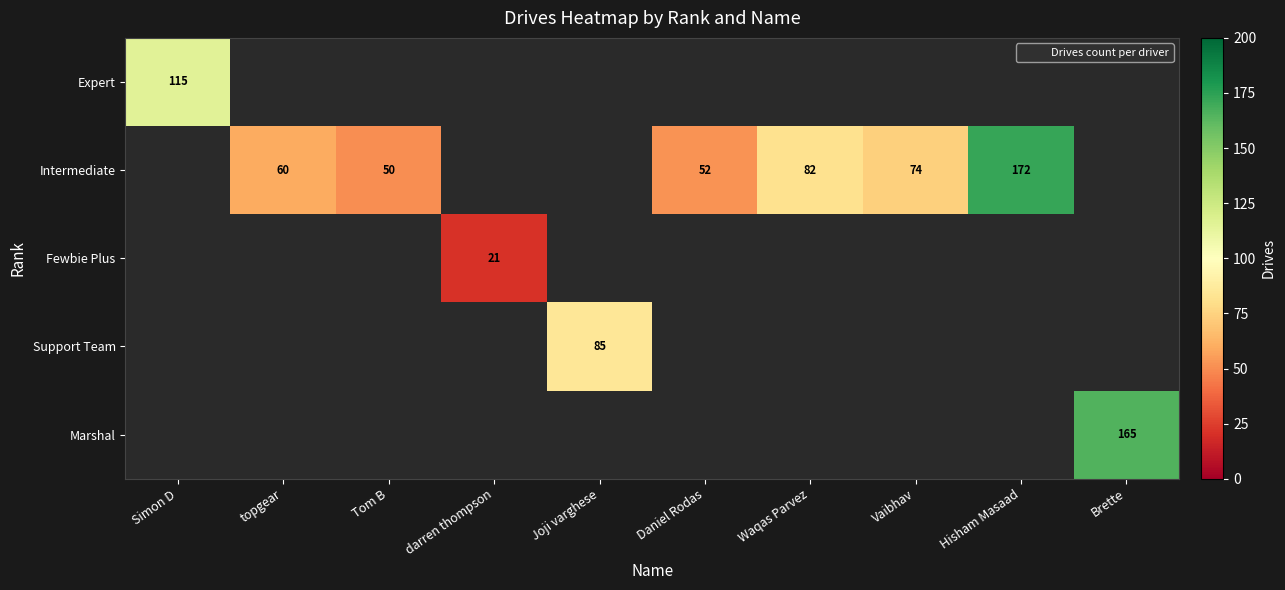

Count the number of categories in the chart.

10